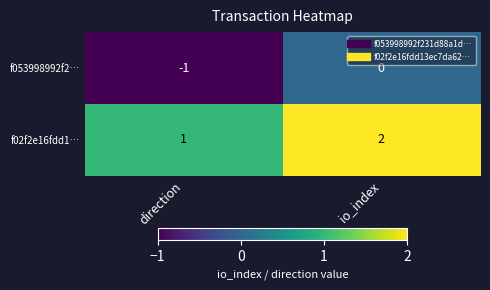

True or false: f053998992f2… has a value of -2 at direction.

False